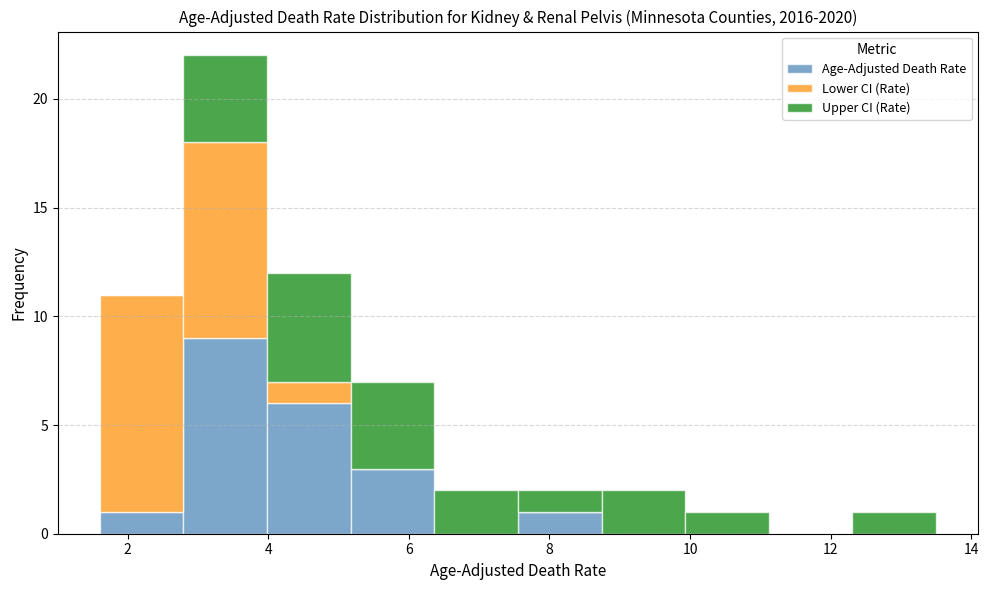

What is the total height of the stacked bar covering 5.2 to 6.4 on the x-axis? Neither the bar edges nor the heights are printed on the chart, so give them approximately, as read against the axes.

7